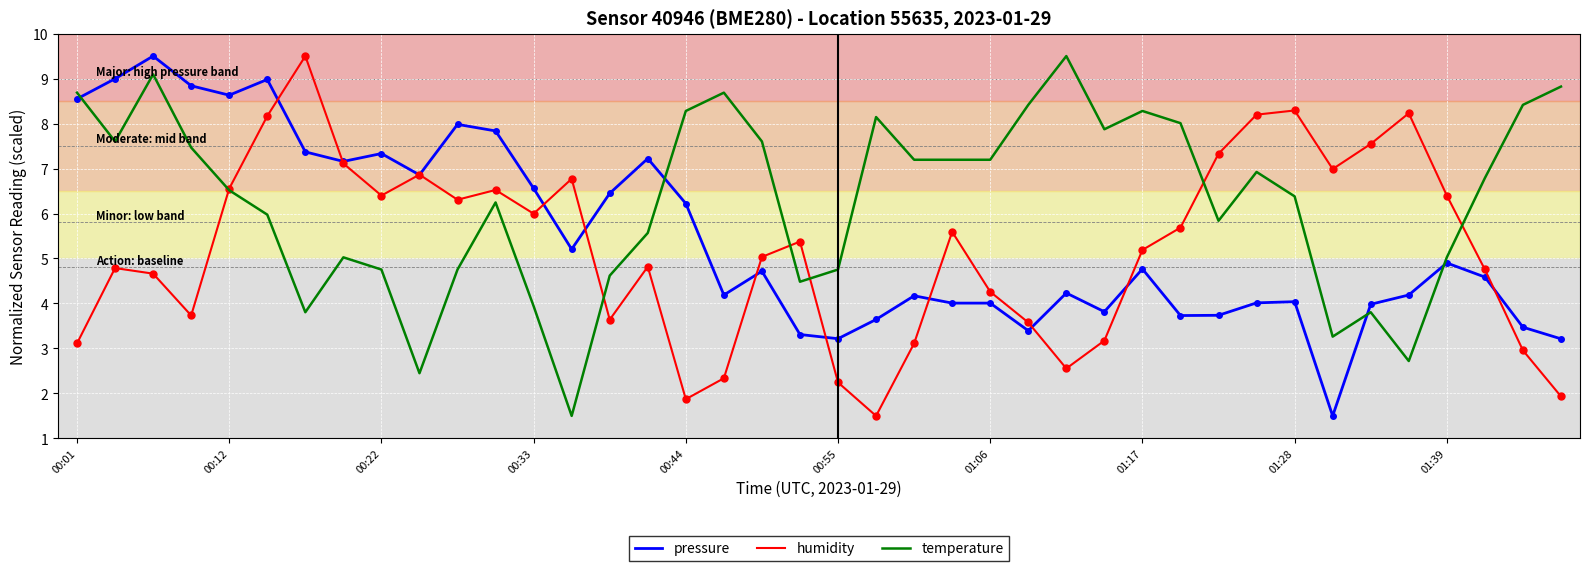

What is the maximum value shown in the chart?

9.5